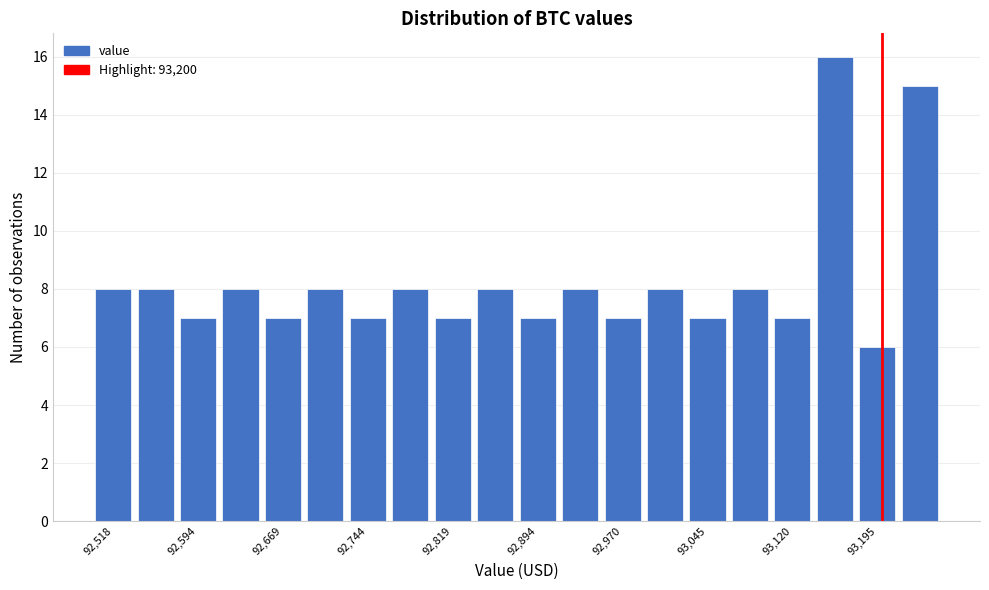

Around what value on the x-axis is the tallest bar? Give the approximate position of its centre, as read against the axis.

93160